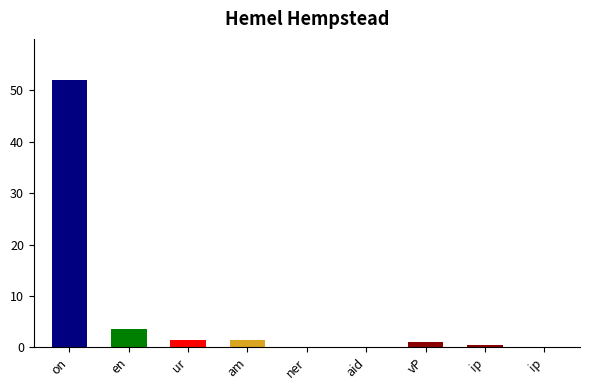

True or false: the data shows 52.0 at on.

True